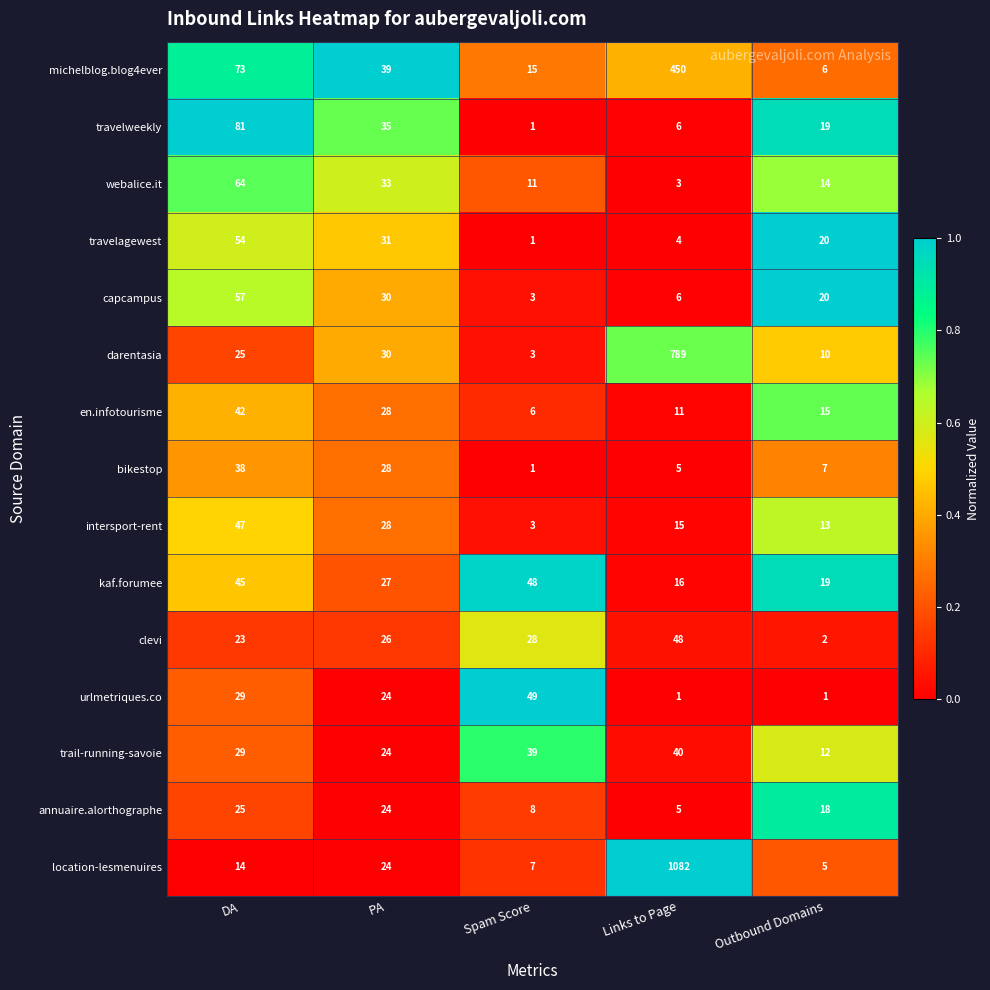

The value of bikestop at Outbound Domains is 7. True or false?

True